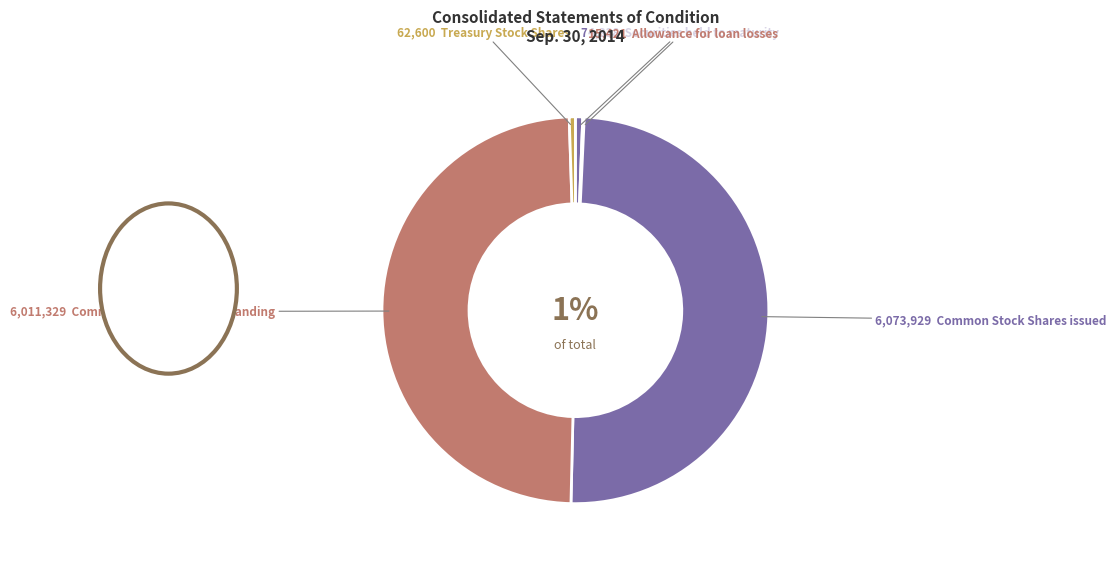

What percentage is the Treasury Stock Shares slice, to the nearest percent?

1%